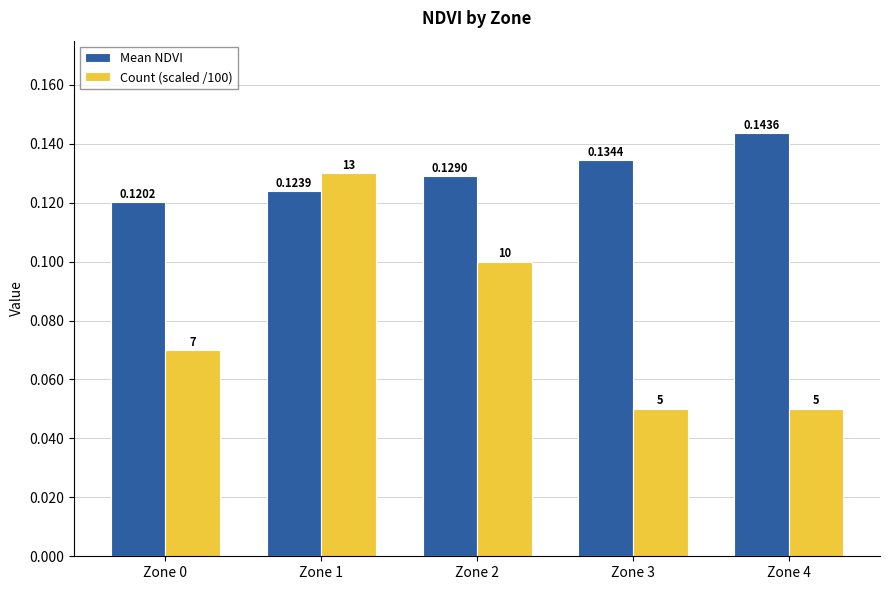

What is the sum of all Count (scaled /100) values?

0.4